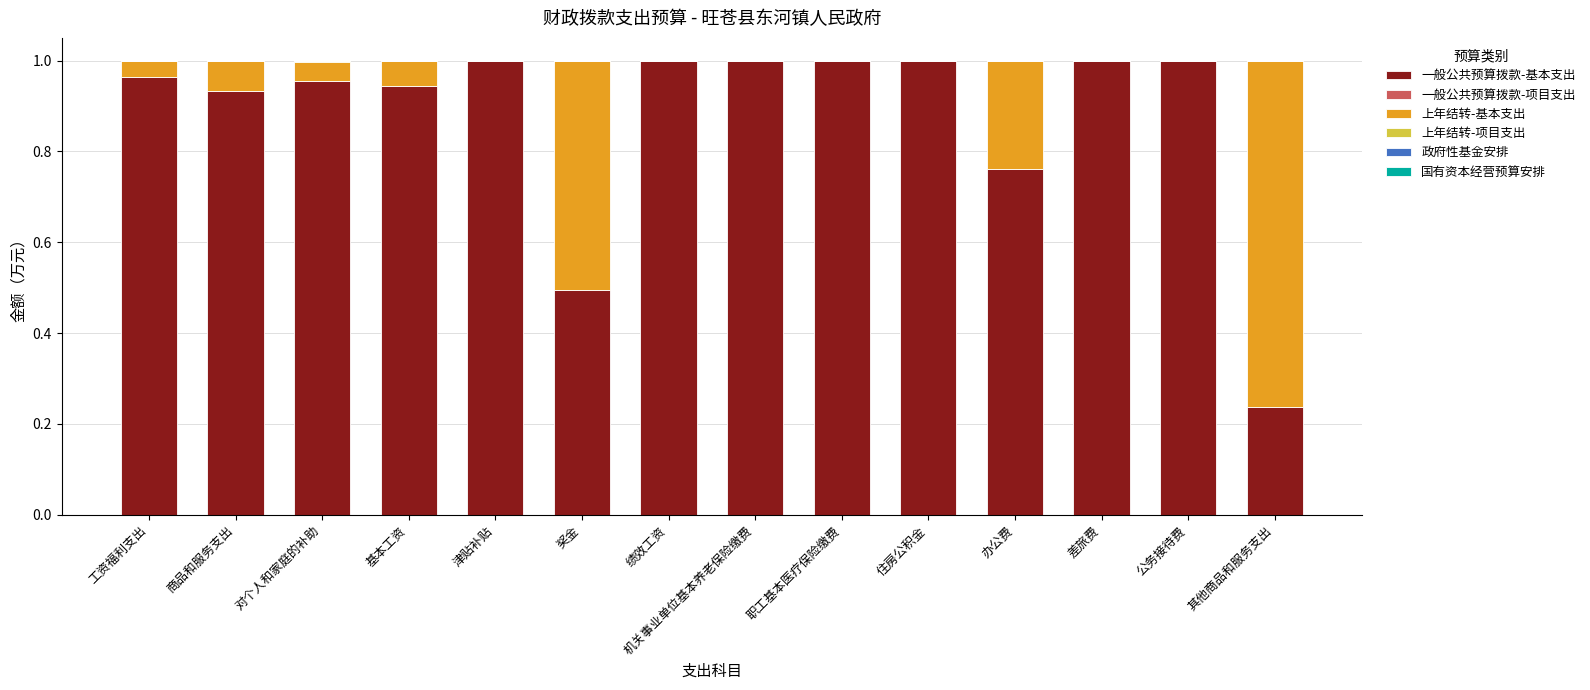

True or false: 一般公共预算拨款-基本支出 has a value of 0.6 at 基本工资.

False